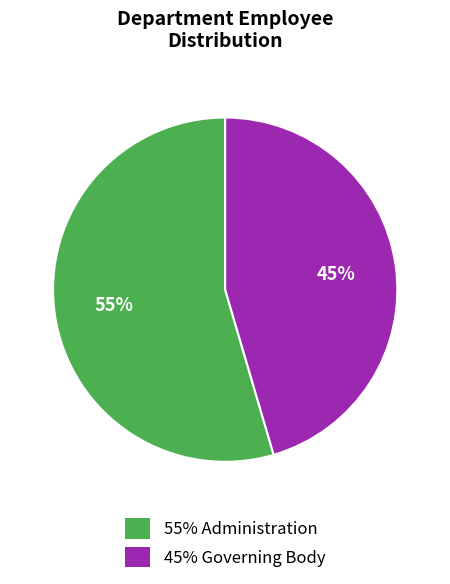

To the nearest percent, what is the average slice percentage?

50%